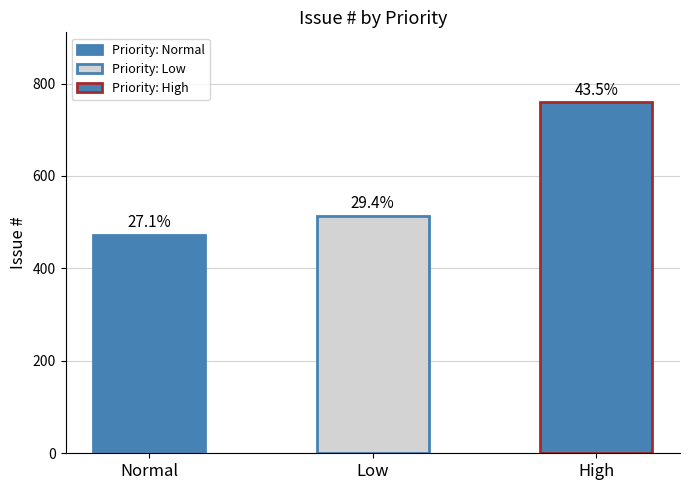

Which has a higher value, High or Normal?

High